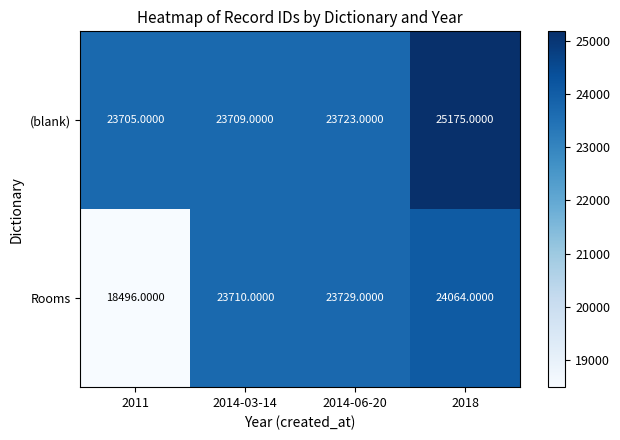

Which series has the largest total across all categories?

(blank)